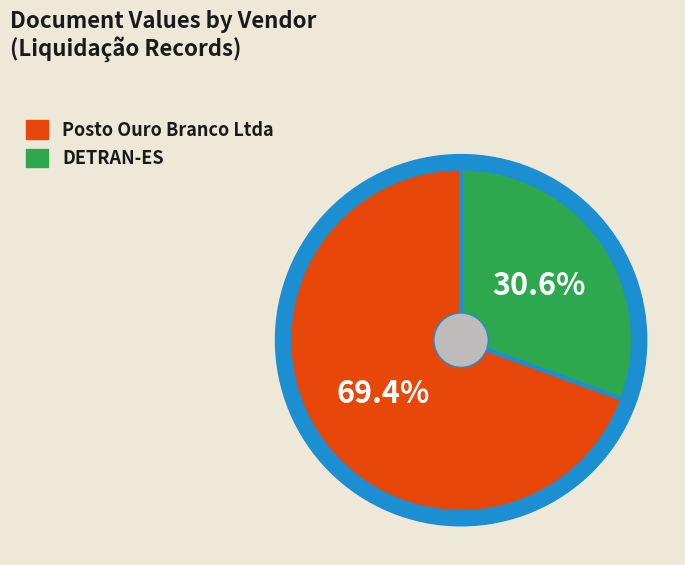

Which slice is the largest?

Posto Ouro Branco Ltda